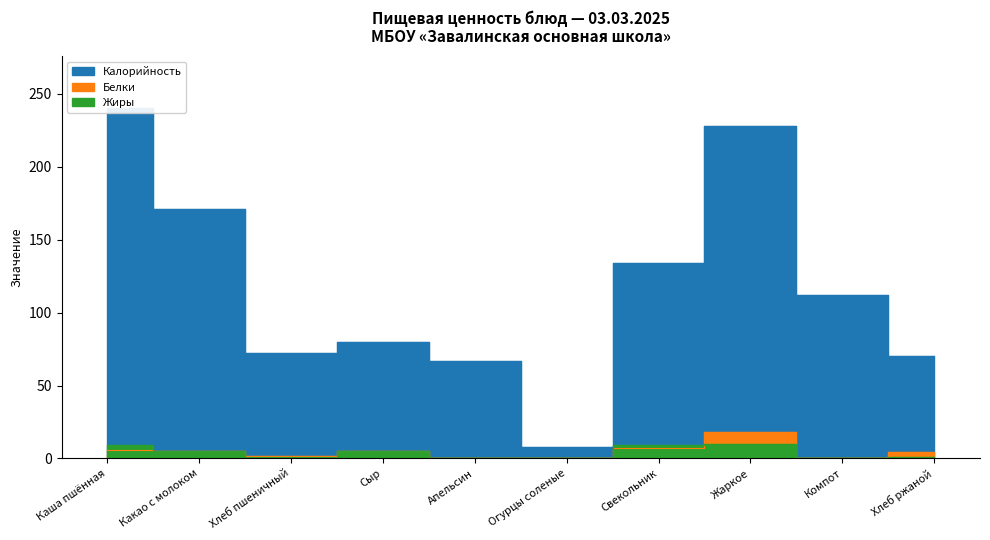

How many values in the Жиры series exceed 5?

4